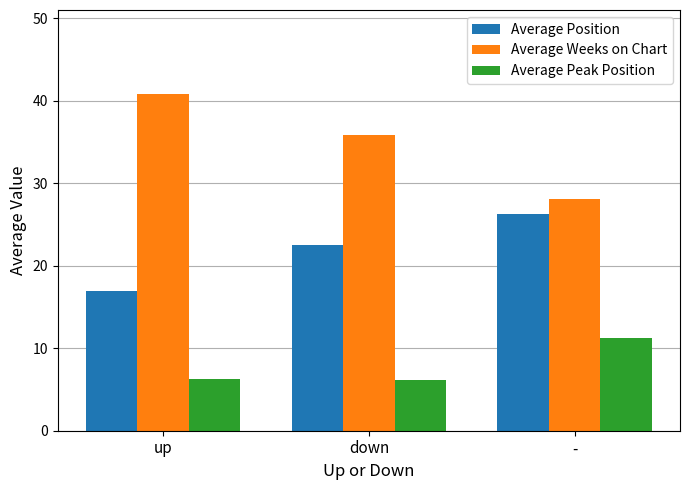

What is the total value across all series at -?

65.7